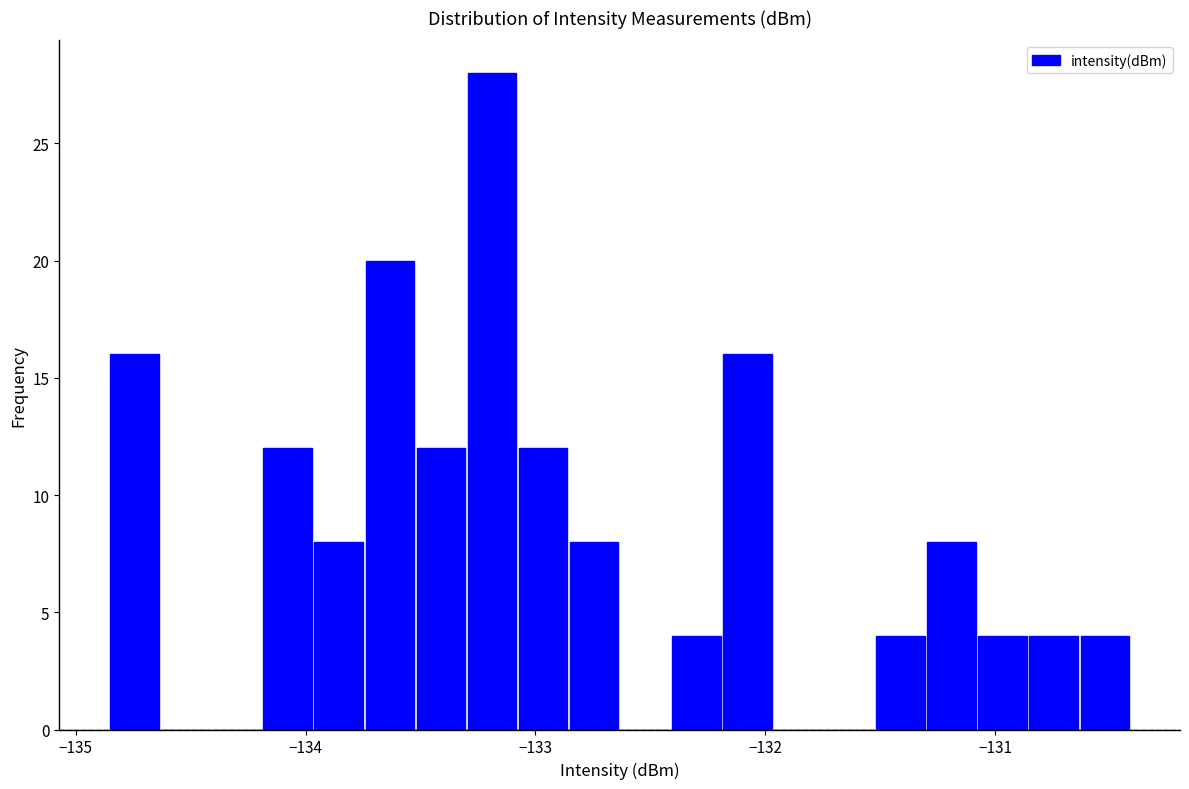

Around what value on the x-axis is the tallest bar? Give the approximate position of its centre, as read against the axis.

-133.2